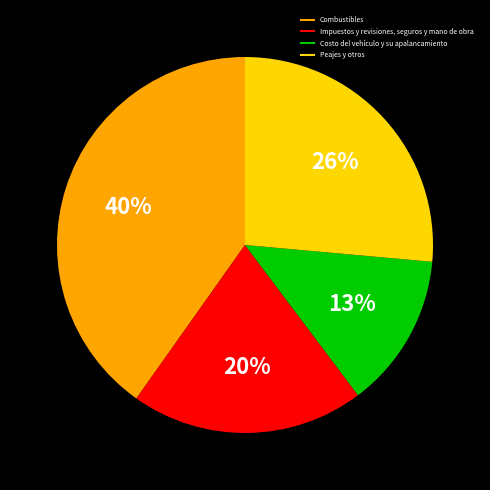

Count the number of slices in the pie.

4